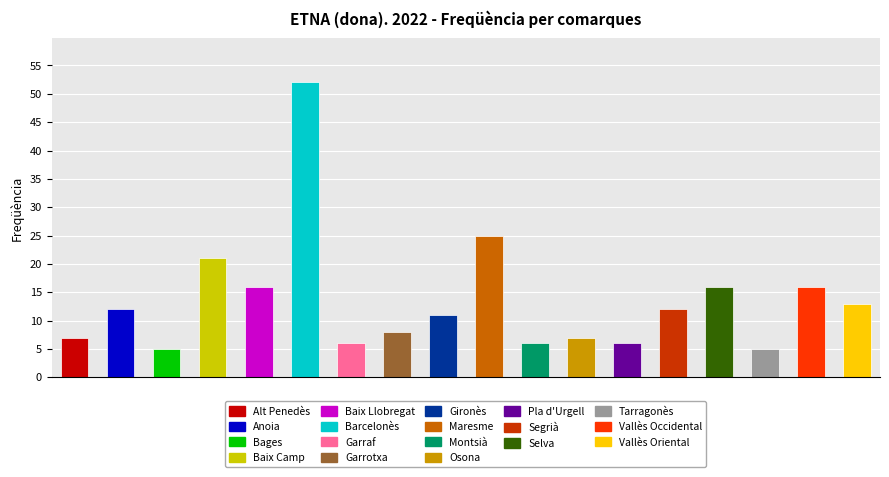

What is the average value?

14